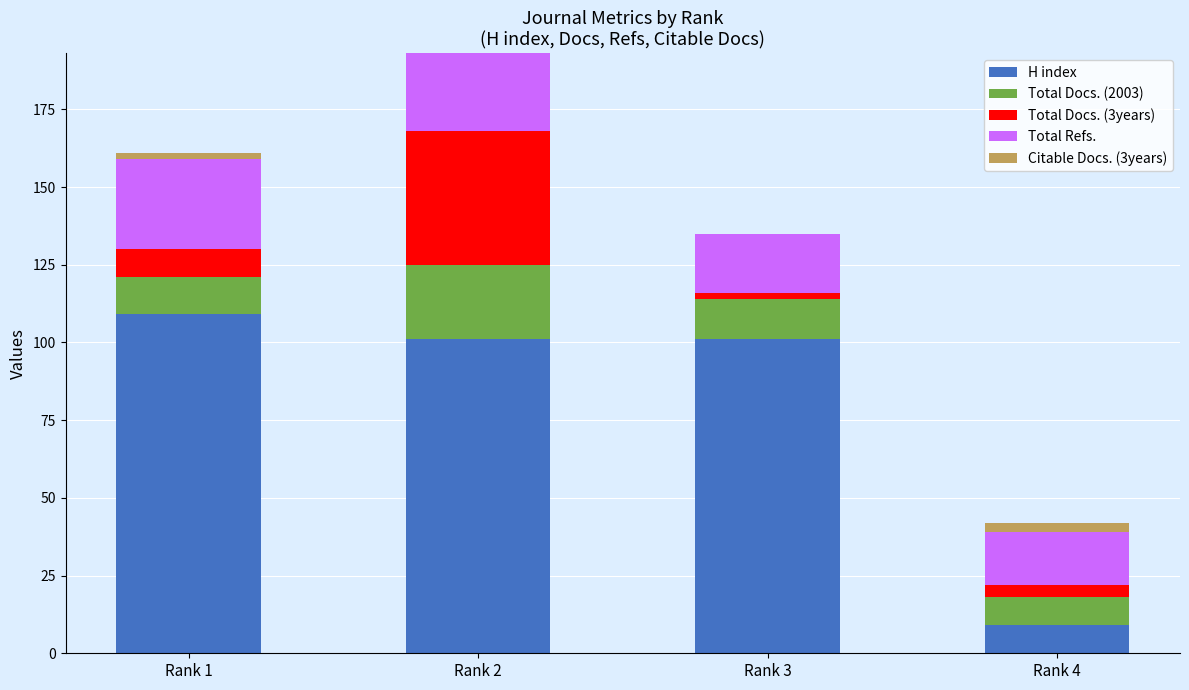

At which category is the sum across all series the highest?

Rank 2